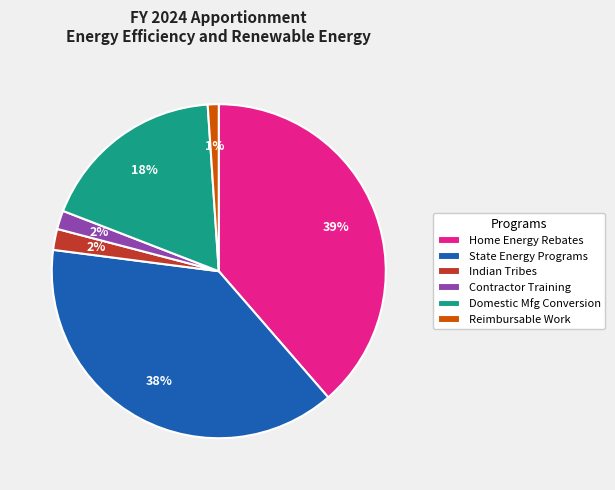

How many segments does this pie chart have?

6